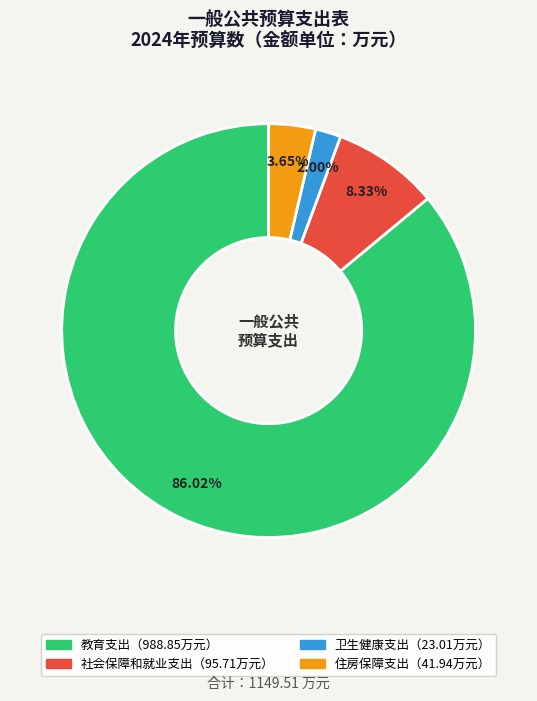

Does any single category account for the majority?

Yes